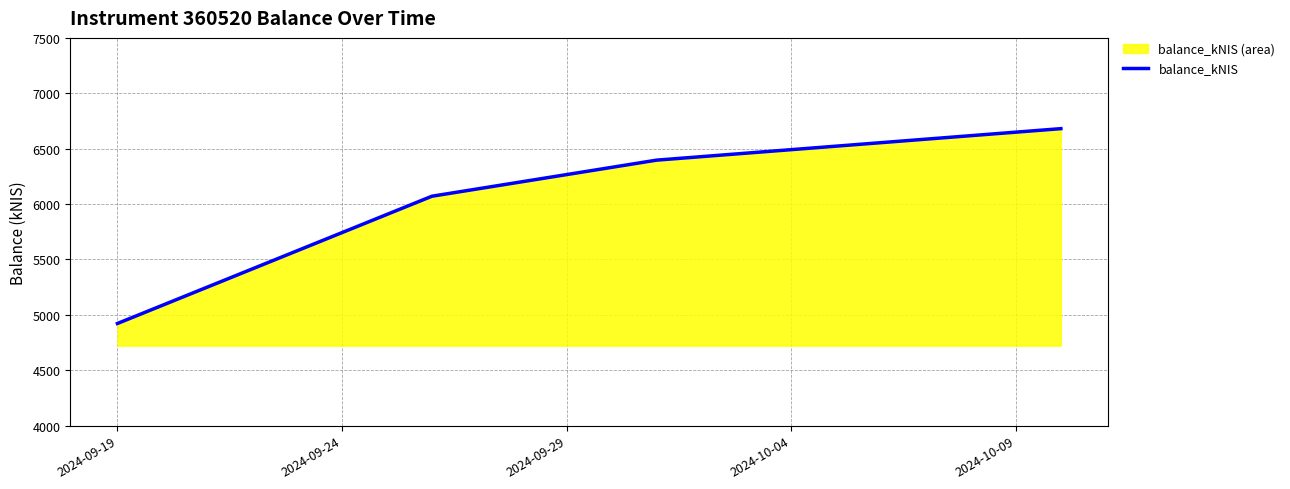

What is the difference between the maximum and minimum values?

1758.6